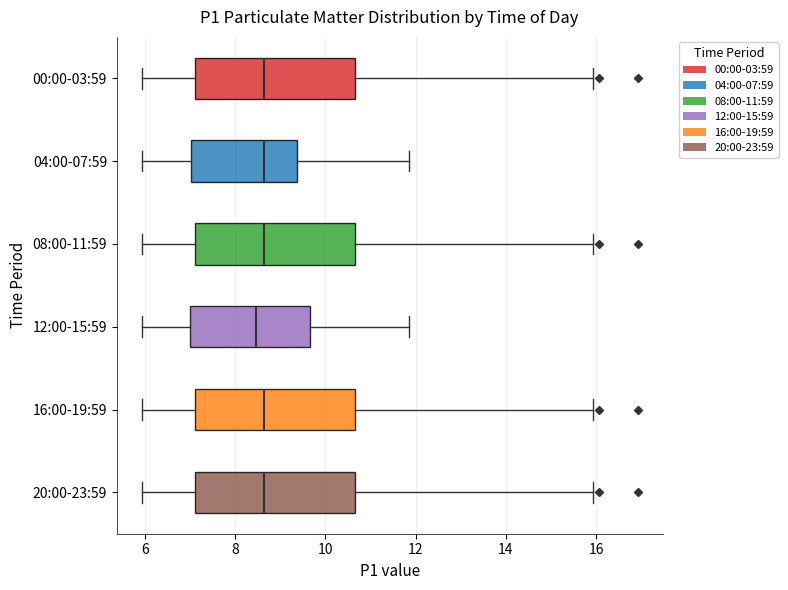

Where does the median line of the box for 00:00-03:59 sit on the x-axis? The values are not printed on the chart, so give them approximately, as read against the axis.

8.6